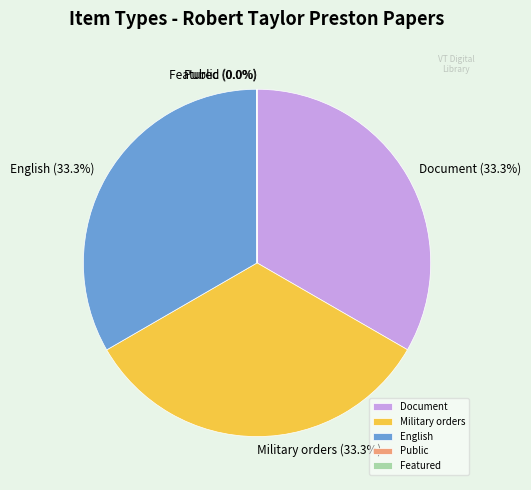

Is there any slice that represents more than half of the pie?

No